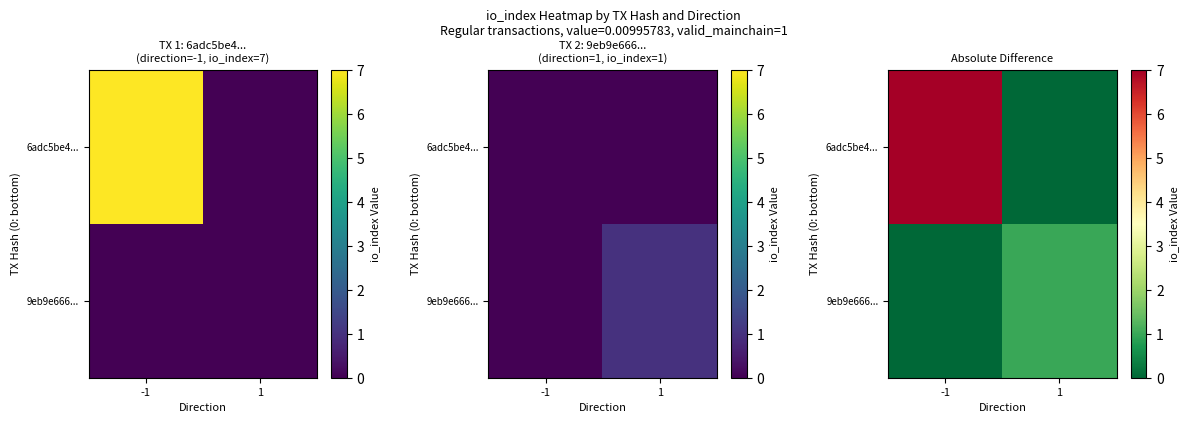

What is the sum of the 9eb9e666... values at 1 and -1?

1